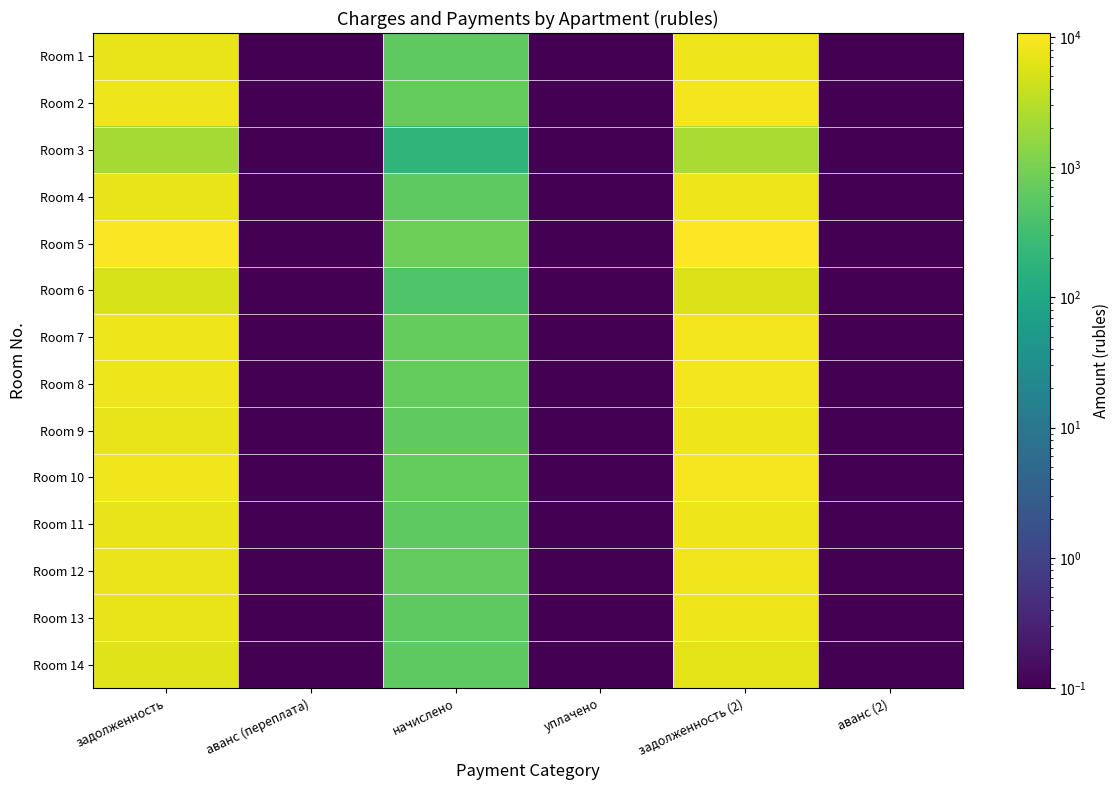

What is the difference between the highest and lowest values at начислено?

643.5